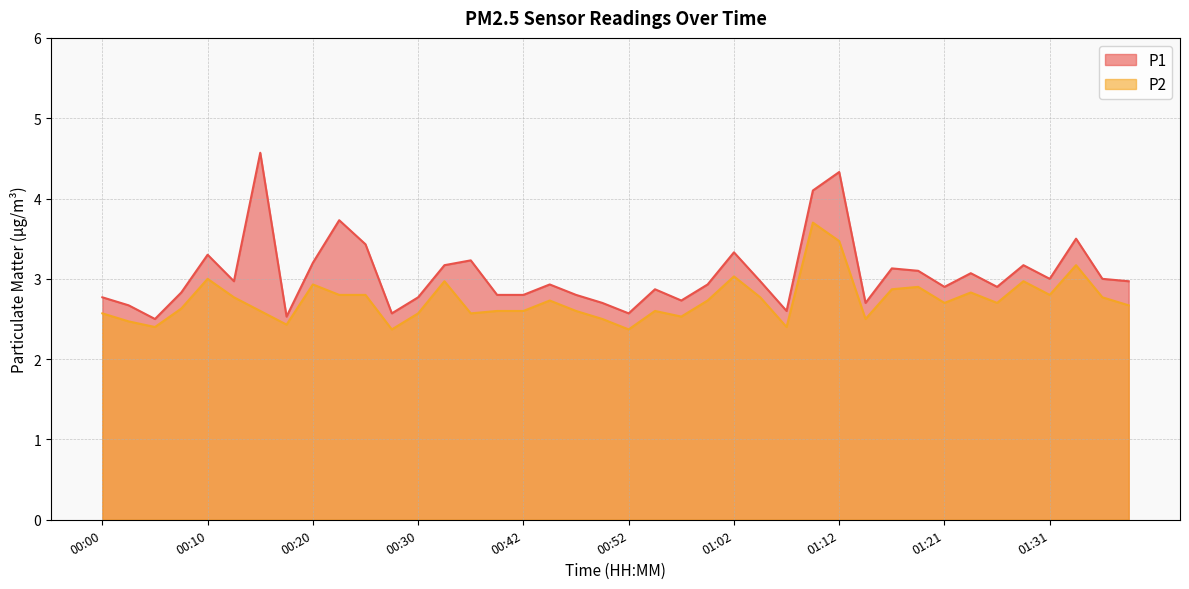

True or false: P1 and P2 intersect in this chart.

False